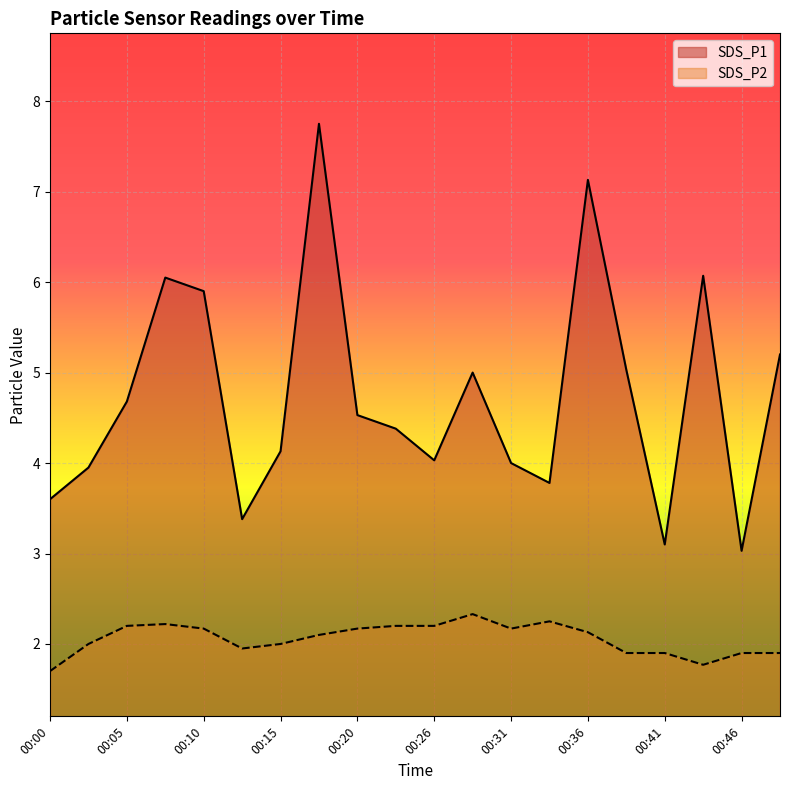

True or false: SDS_P1 and SDS_P2 intersect in this chart.

False